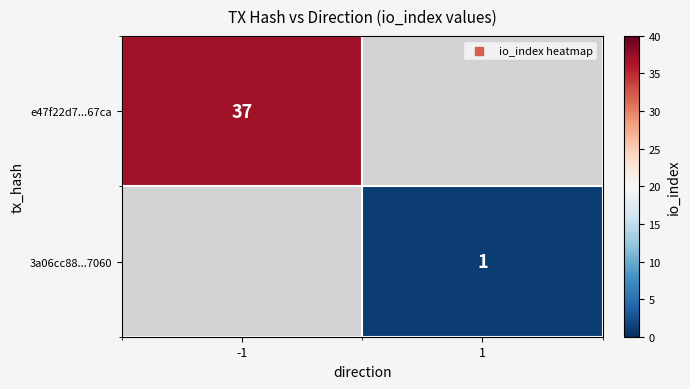

True or false: e47f22d7...67ca has a value of 37 at -1.

True